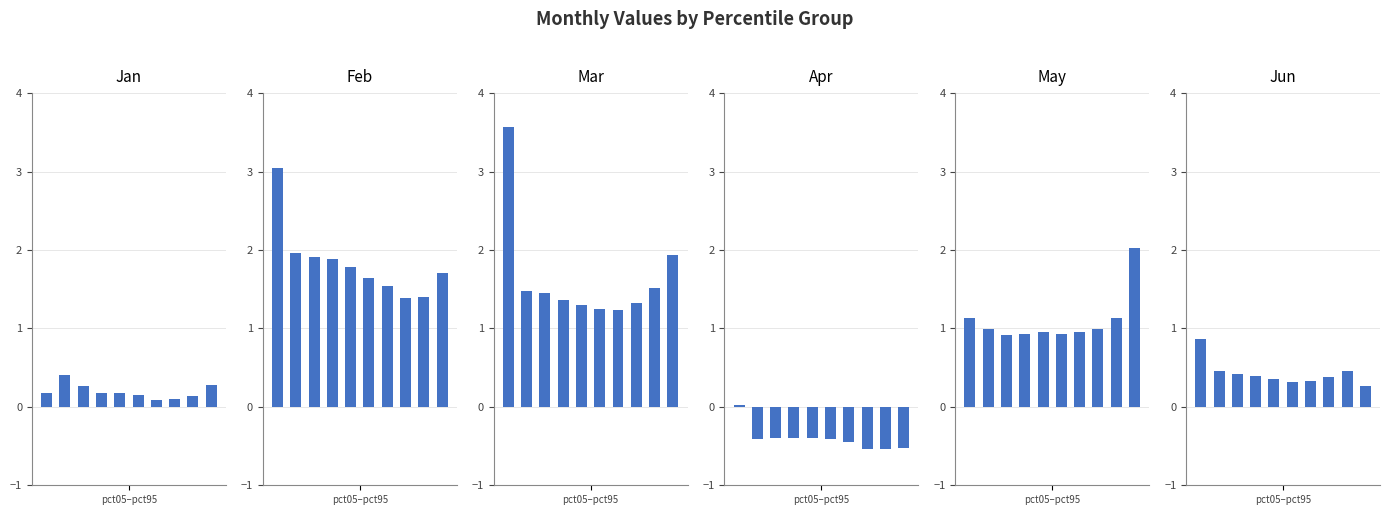

What is the approximate value of Feb at 3?

1.9